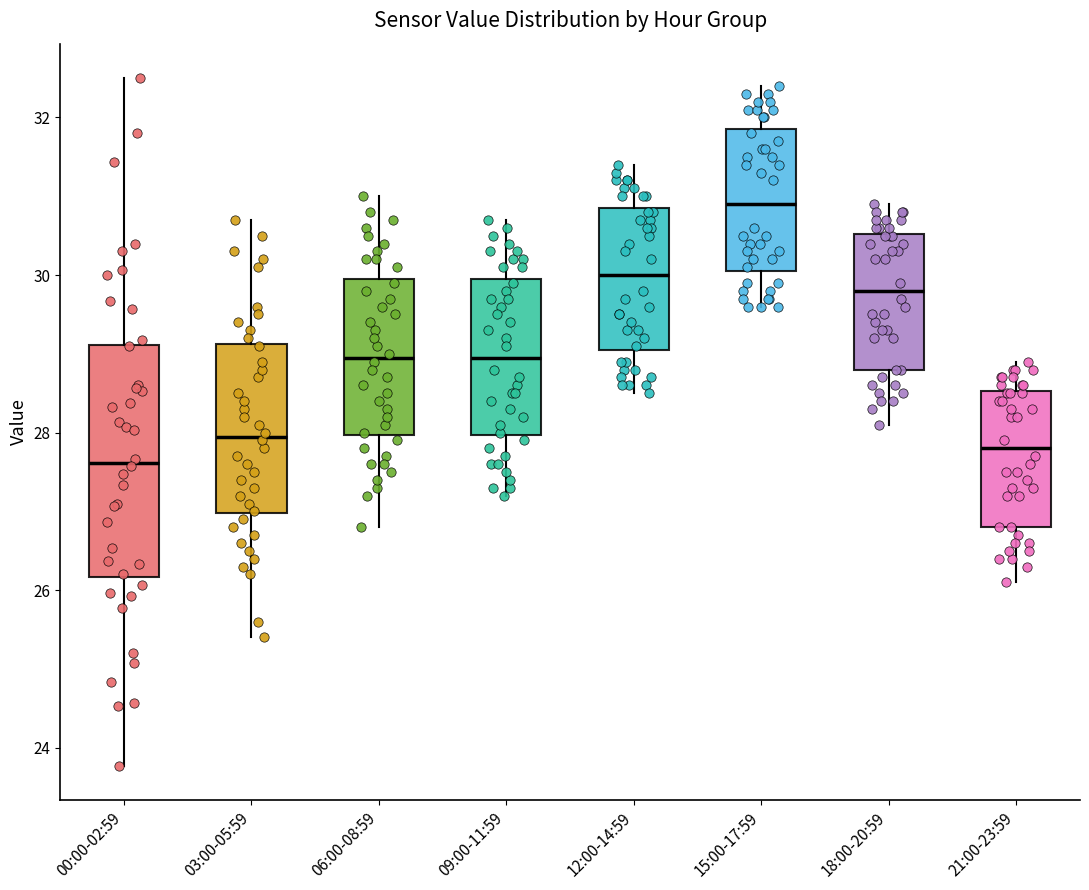

Reading left to right, read every box against the y-axis: the position of its median line, the range the box covers, and the ends of its whiskers. The values are not printed on the chart, so give them approximately, as read against the axis.

00:00-02:59: median 27.6, box 26.2 to 29.2, whiskers 23.8 to 32.6
03:00-05:59: median 28.0, box 27.0 to 29.2, whiskers 25.4 to 30.8
06:00-08:59: median 29.0, box 28.0 to 30.0, whiskers 26.8 to 31.0
09:00-11:59: median 29.0, box 28.0 to 30.0, whiskers 27.2 to 30.8
12:00-14:59: median 30.0, box 29.0 to 30.8, whiskers 28.6 to 31.4
15:00-17:59: median 31.0, box 30.0 to 31.8, whiskers 29.6 to 32.4
18:00-20:59: median 29.8, box 28.8 to 30.6, whiskers 28.2 to 31.0
21:00-23:59: median 27.8, box 26.8 to 28.6, whiskers 26.2 to 29.0